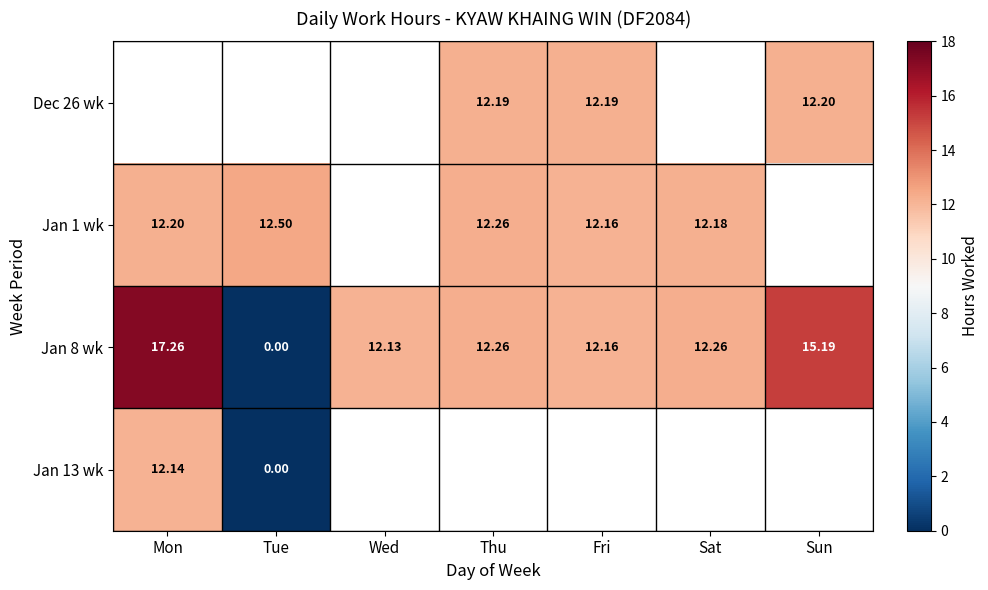

Count the number of categories in the chart.

7